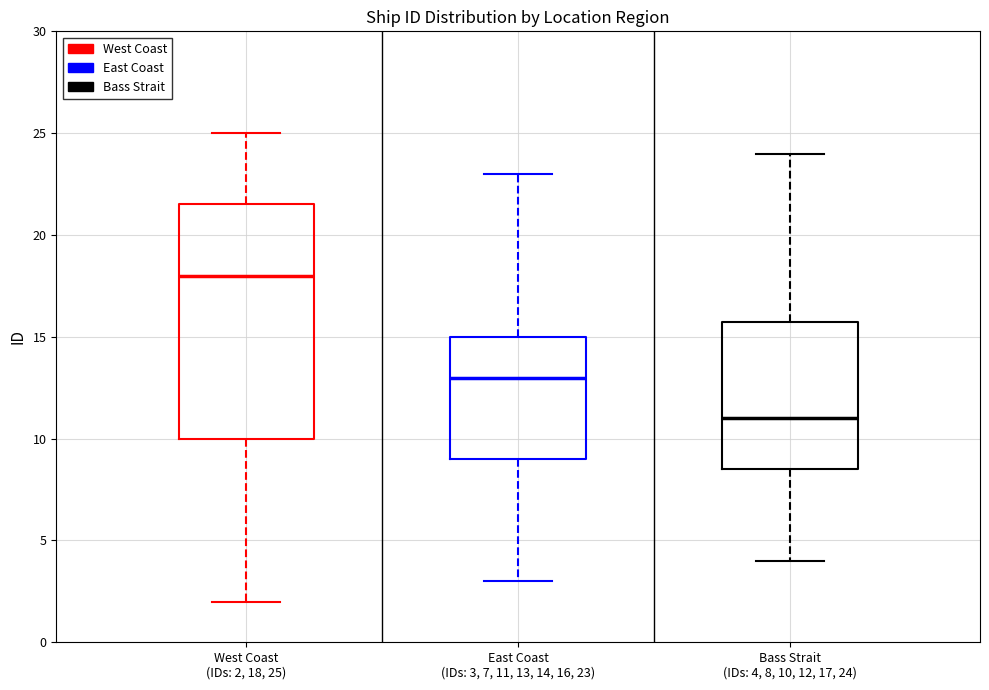

Which box has the highest median line?

West Coast (IDs: 2, 18, 25)